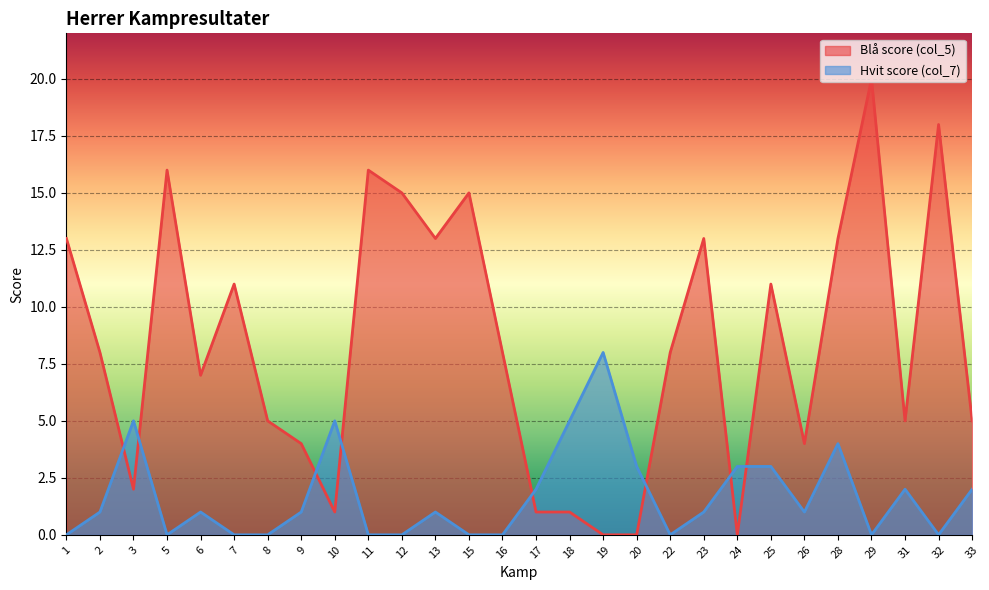

Is it true that Hvit score (col_7) equals 4 at 20?

False